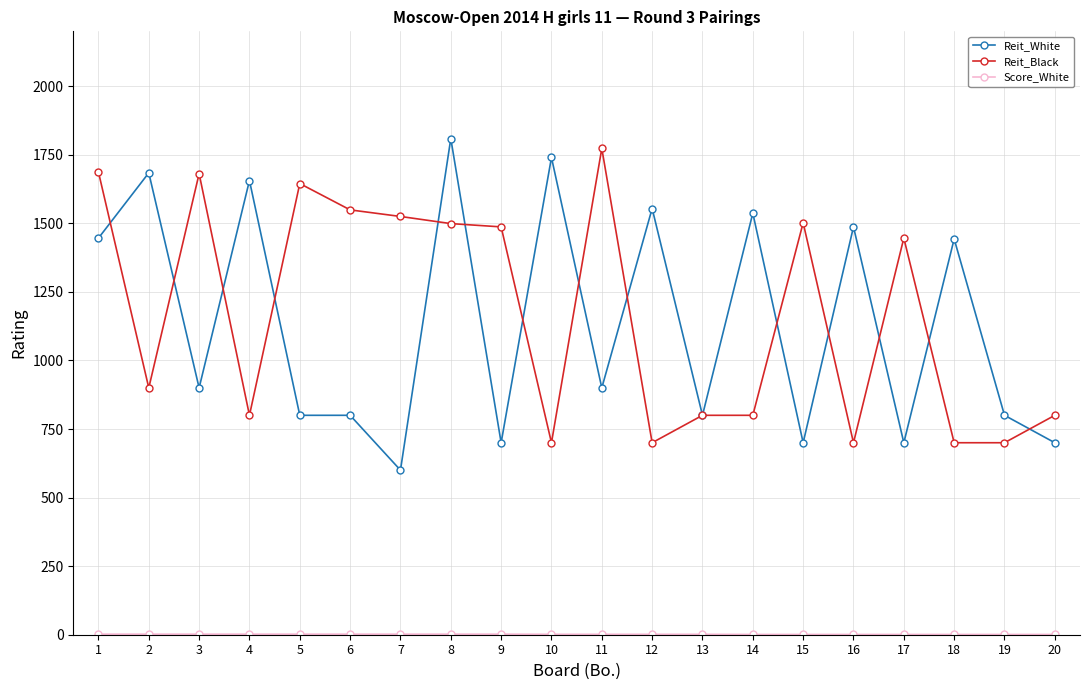

Between which two adjacent categories do Reit_White and Reit_Black first intersect?

1 and 2